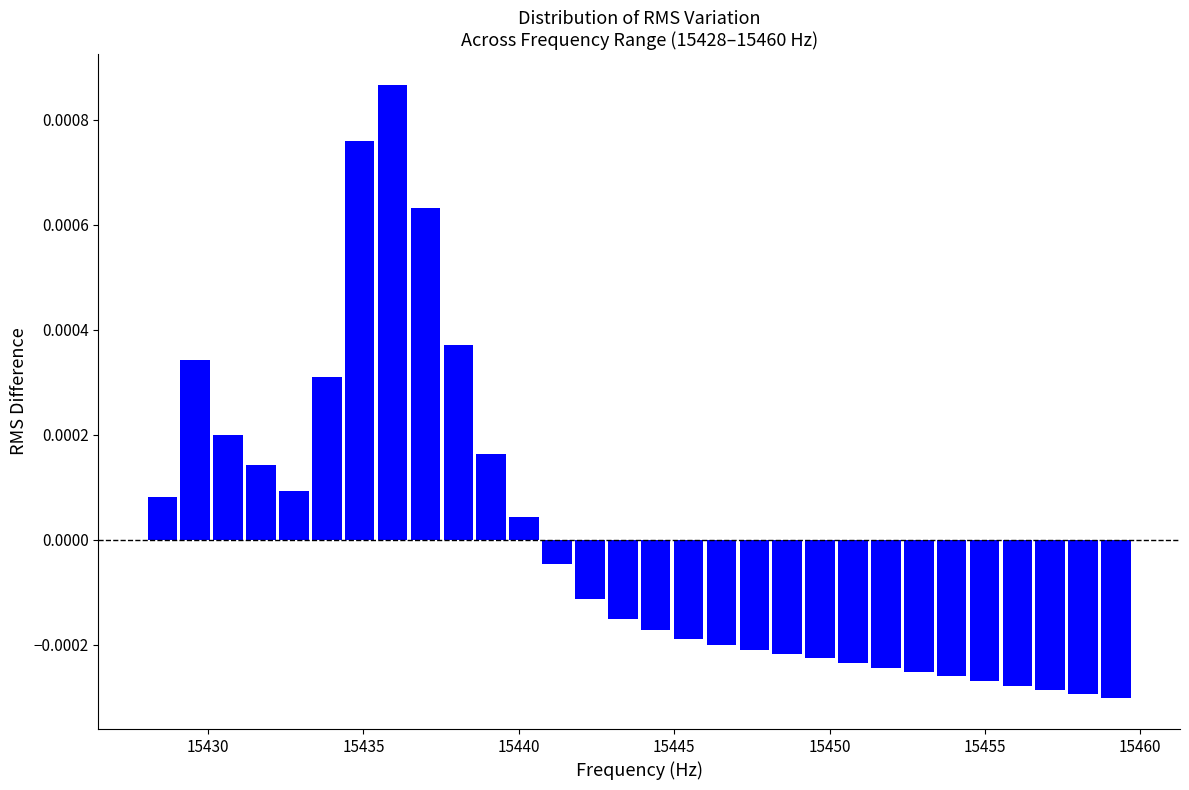

Around what value on the x-axis is the tallest bar? Give the approximate position of its centre, as read against the axis.

15436.0